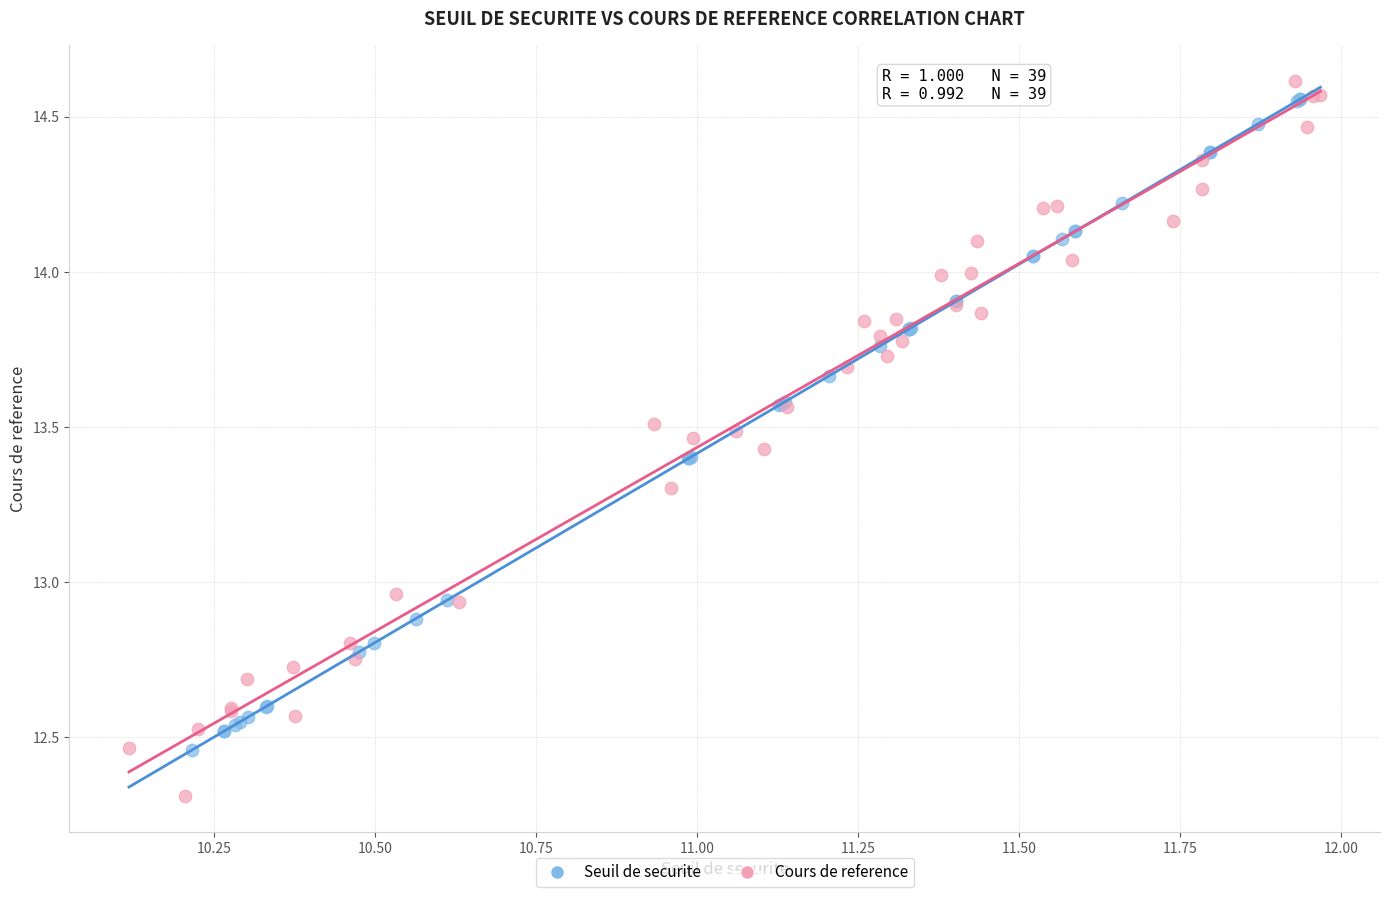

What are all the series names shown in the legend?

Seuil de securite, Cours de reference